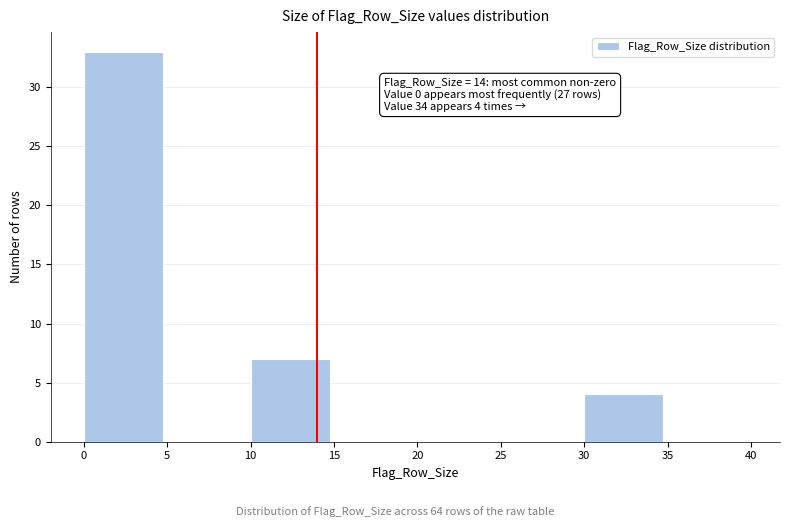

Which range on the x-axis has the tallest bar?

0 to 5